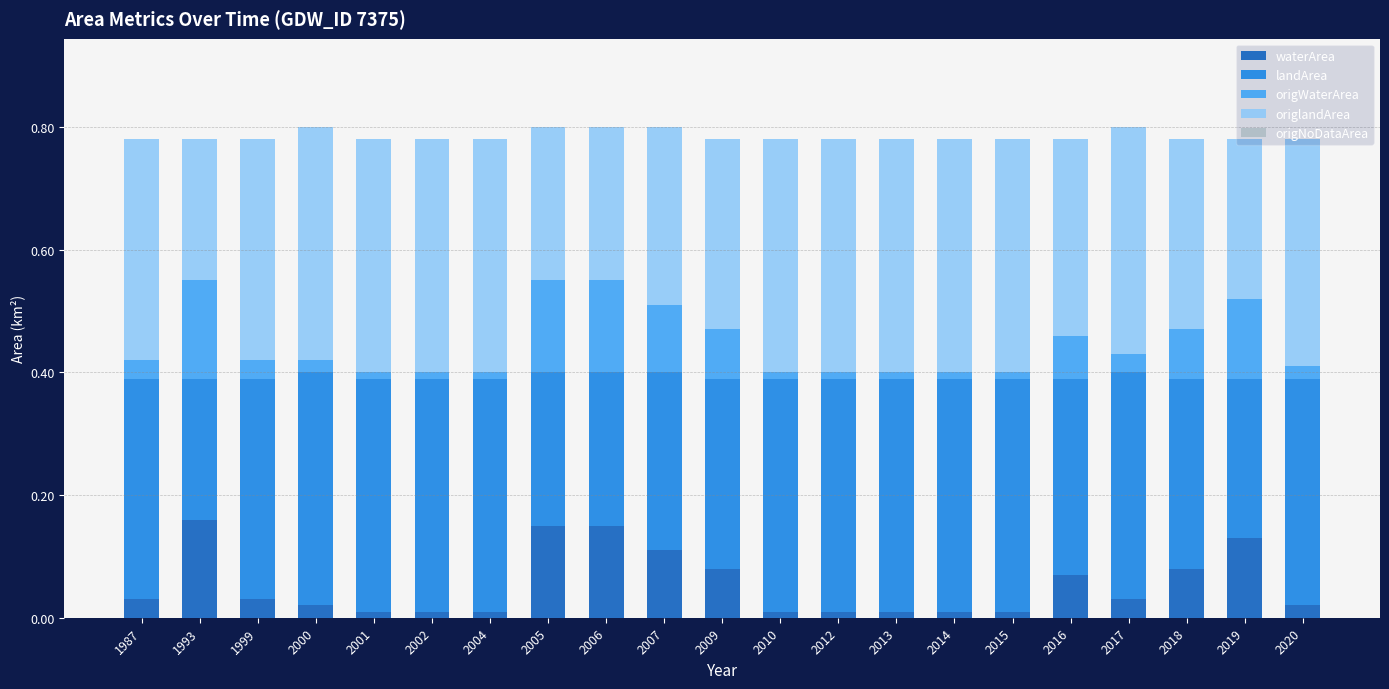

What is the total value across all series at 2007?

0.8